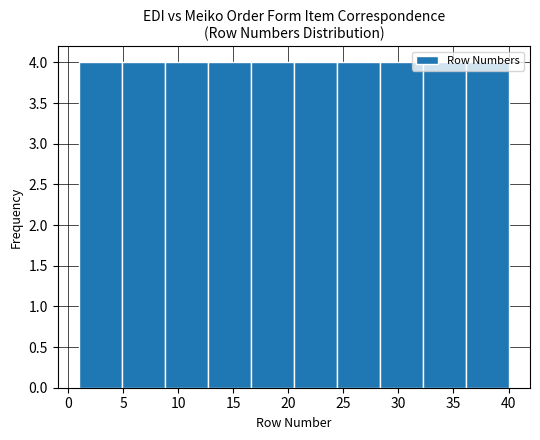

How tall is the bar that spans 20.5 to 24.4 on the x-axis? Neither the bar edges nor the heights are printed on the chart, so give them approximately, as read against the axes.

4